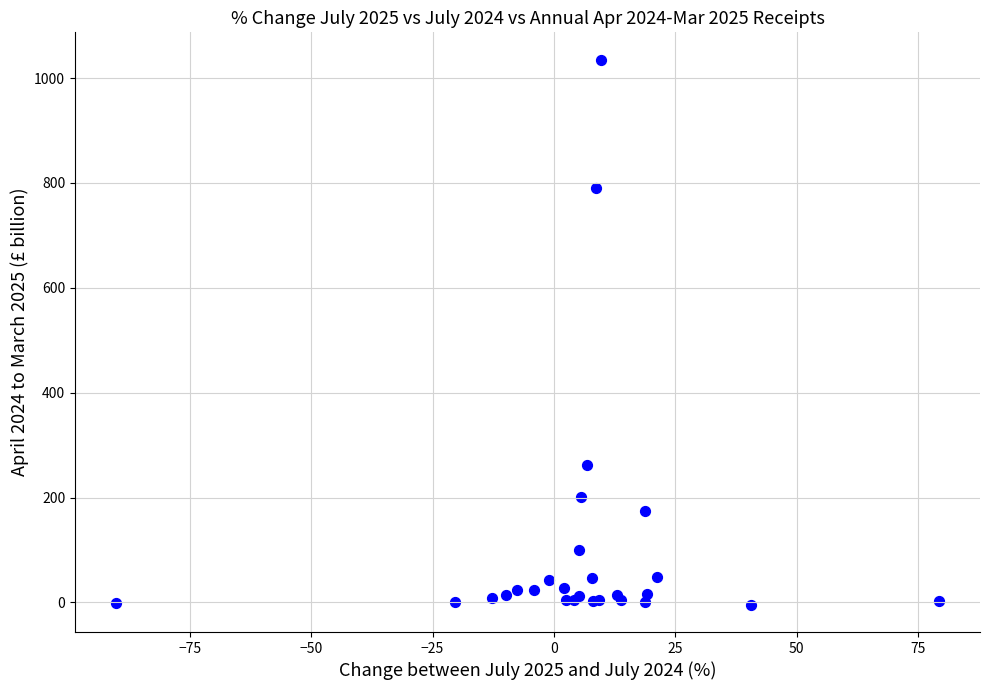

What Y value in the scatter plot is closest to 515?

262.1